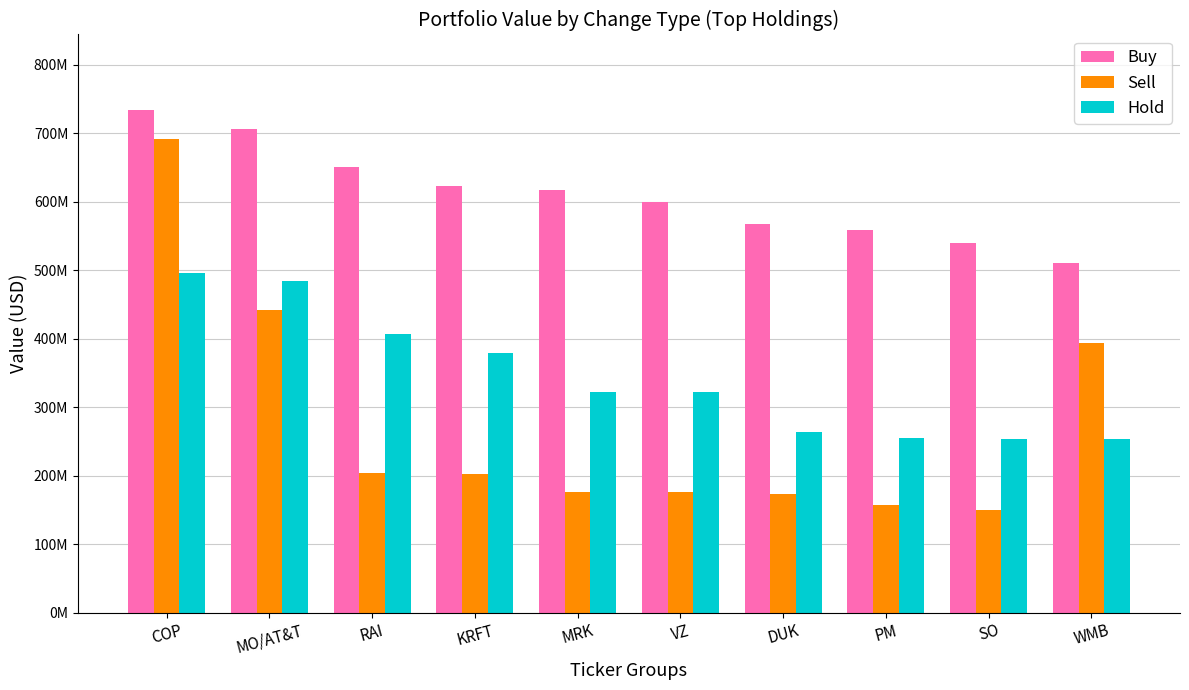

Rank the series by their maximum value, from highest to lowest.

Buy, Sell, Hold